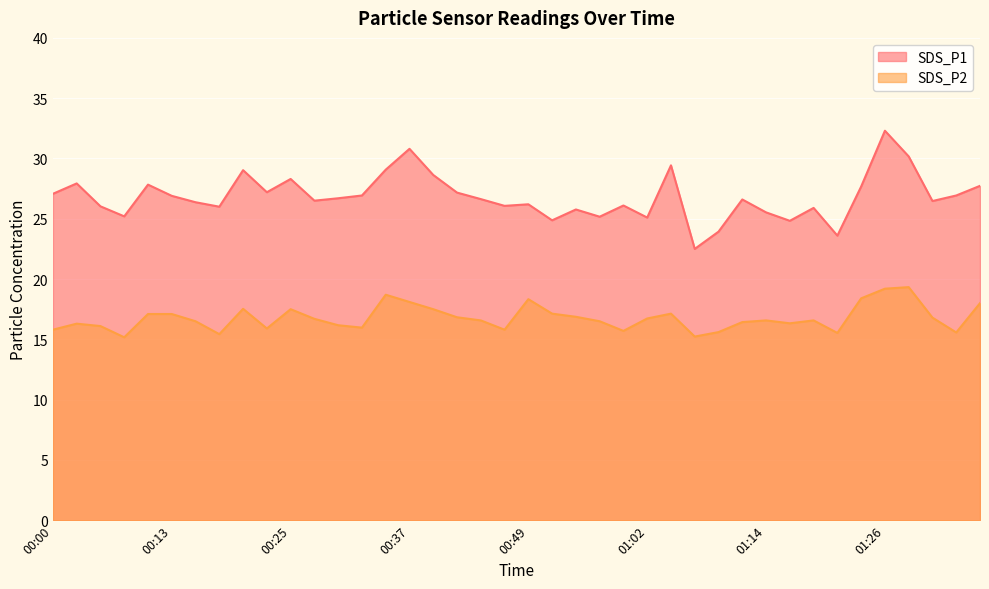

What position from the right is 00:08?

37